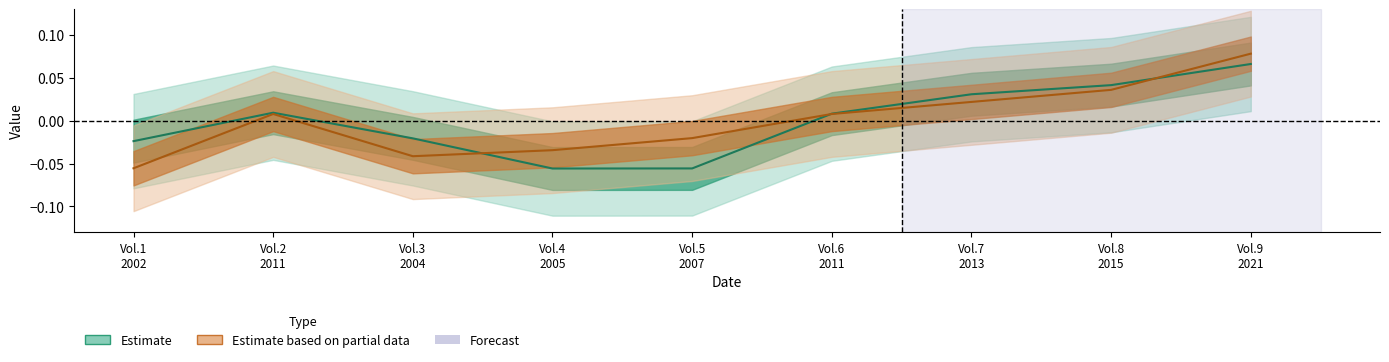

Is the value of Estimate based on partial data at Vol.1
2002 greater than the value of Estimate at Vol.4
2005?

Yes